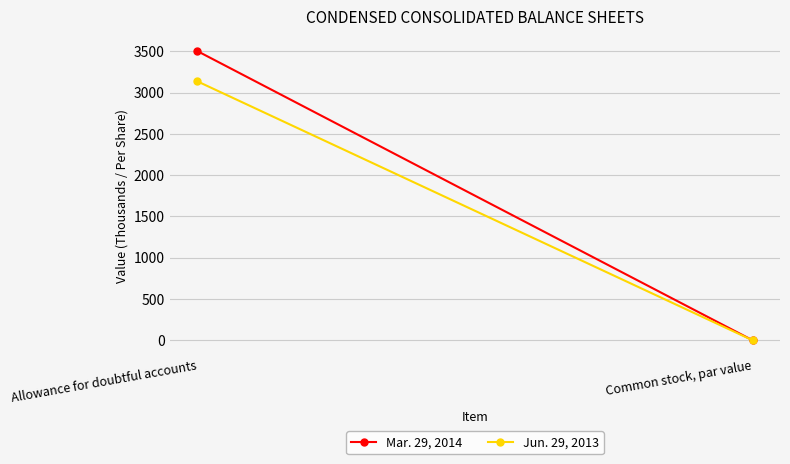

At which category is the sum across all series the highest?

Allowance for doubtful accounts